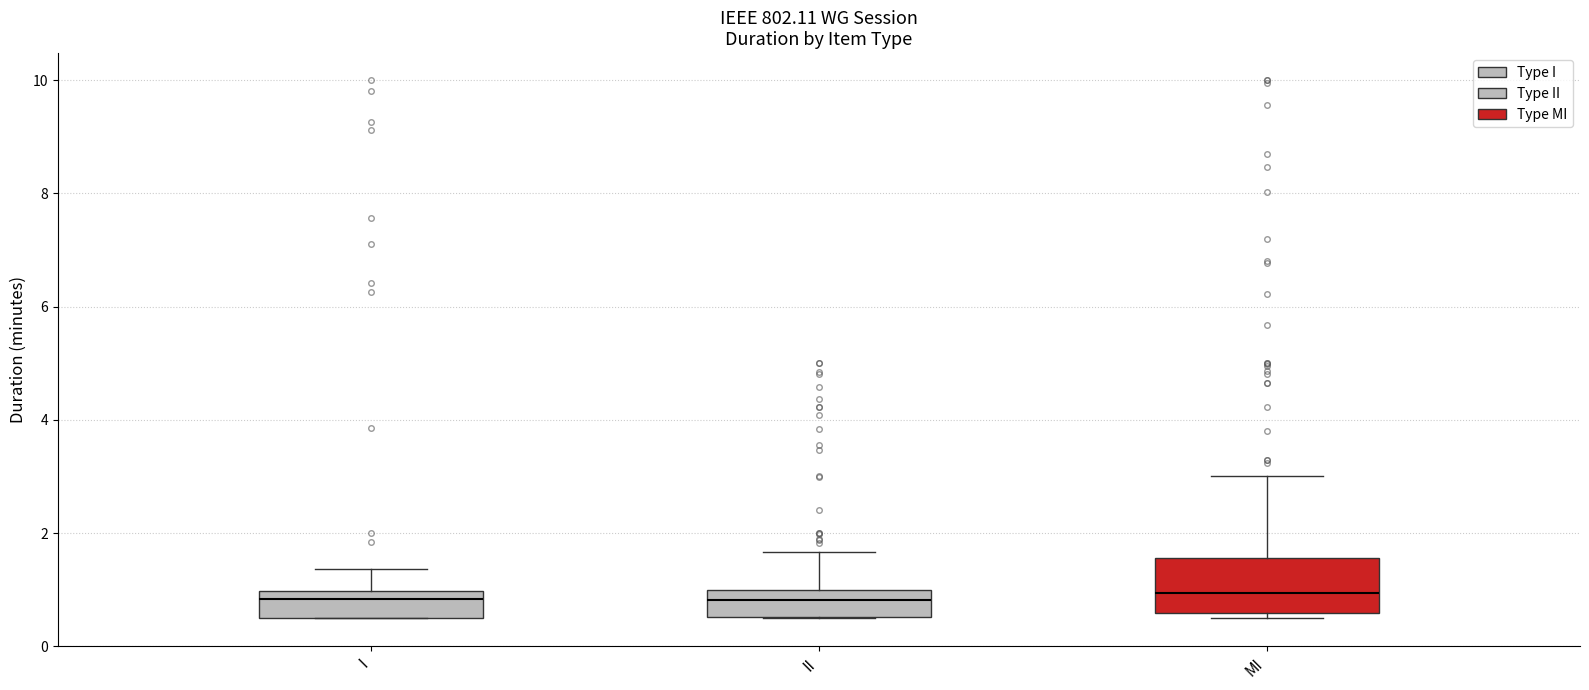

Reading left to right, transcribe this box plot: for each box, give where its median line is, the range the box spans, and where its two whiskers end, as read against the y-axis. The values are not printed on the chart, so give them approximately, as read against the axis.

I: median 0.8, box 0.6 to 1.0, whiskers 0.6 to 1.4
II: median 0.8, box 0.6 to 1.0, whiskers 0.6 to 1.6
MI: median 1.0, box 0.6 to 1.6, whiskers 0.6 (just below the box's lower edge) to 3.0